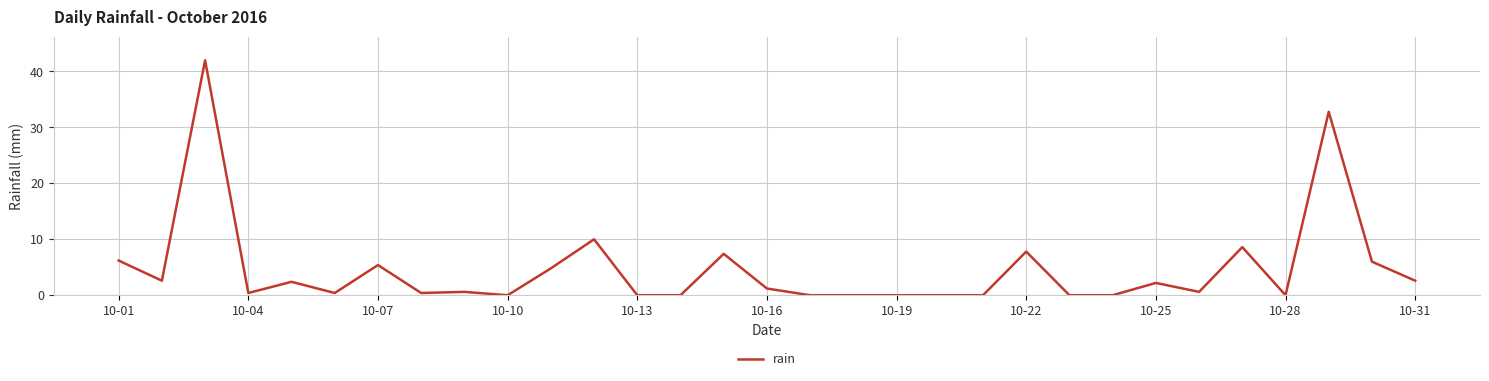

What is the difference between the maximum and minimum values?

42.0